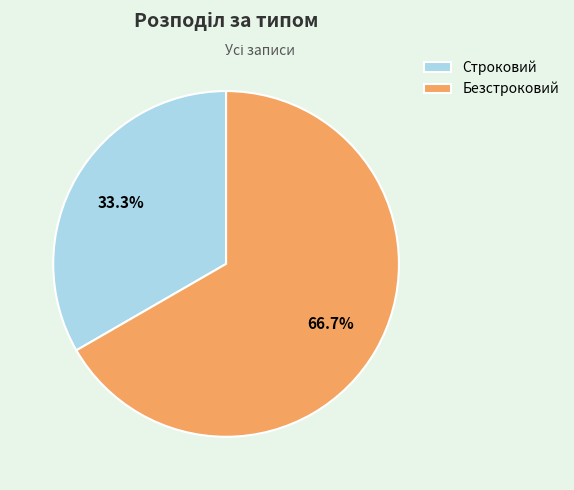

Which slice is the smallest?

Строковий